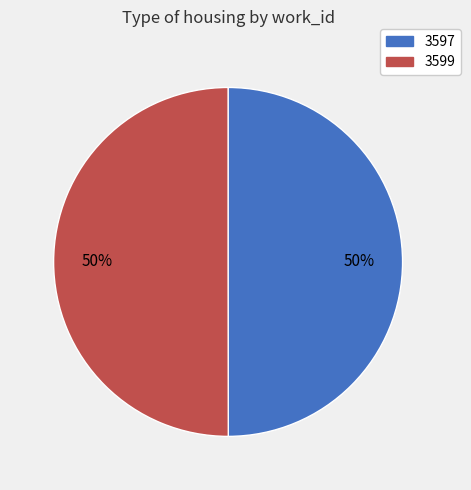

True or false: 3599 accounts for 59% of the total.

False